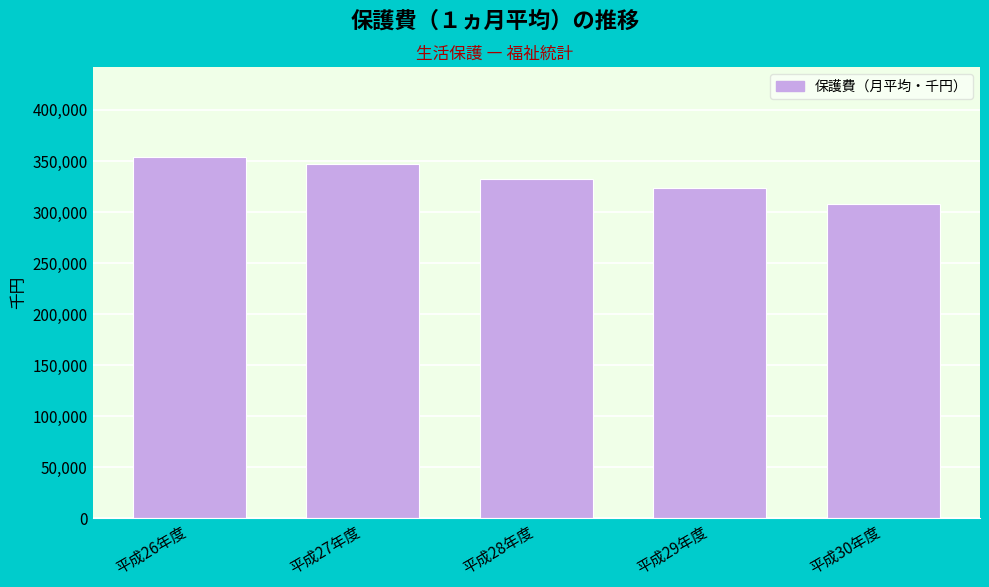

Reading left to right, extract all data points from this chart.

353645	347198	332362	323613	307867